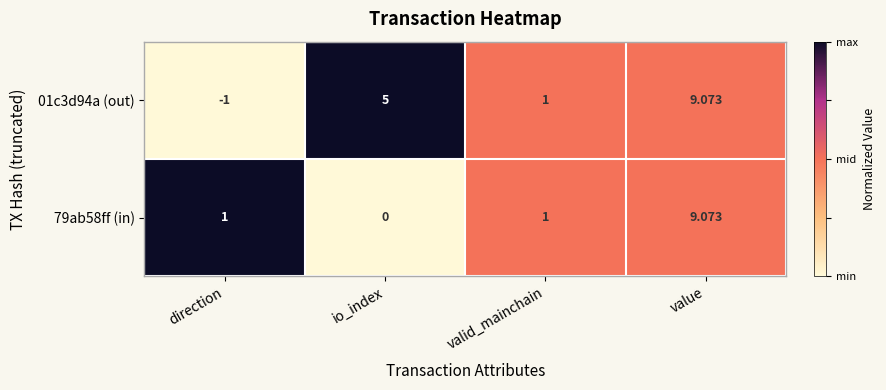

How many categories are shown in the chart?

4